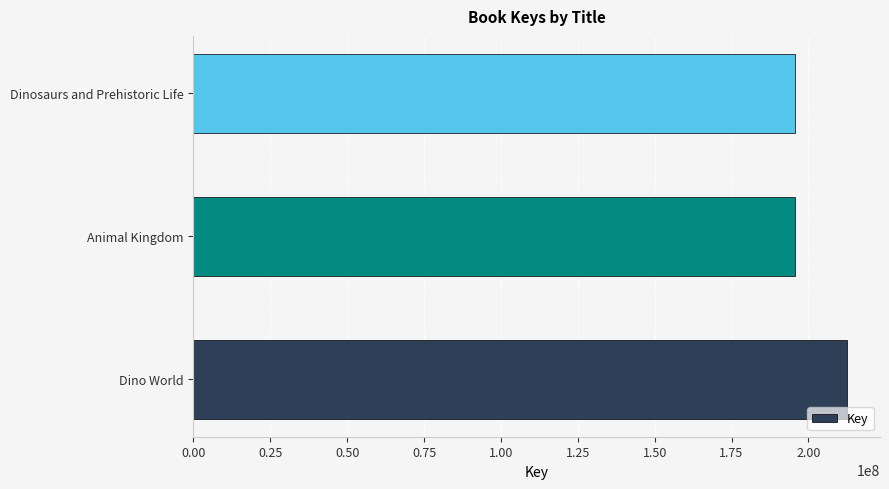

Where is the data nearest to the value 204181805?

Dinosaurs and Prehistoric Life